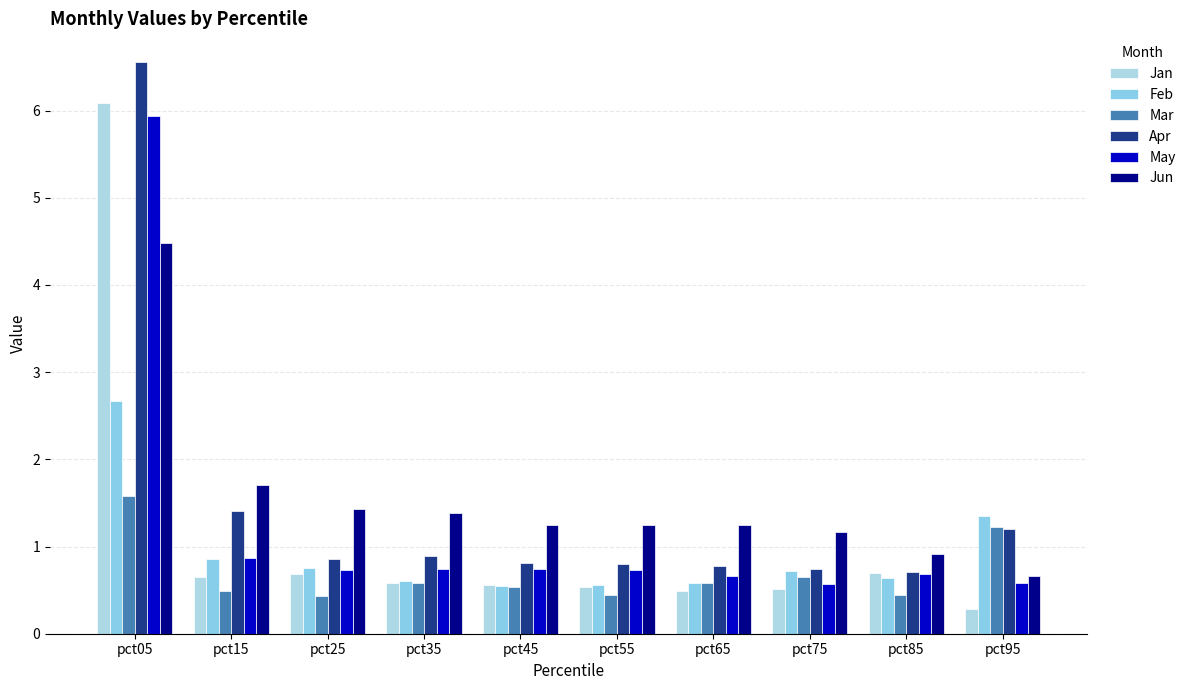

Are the bars horizontal?

No